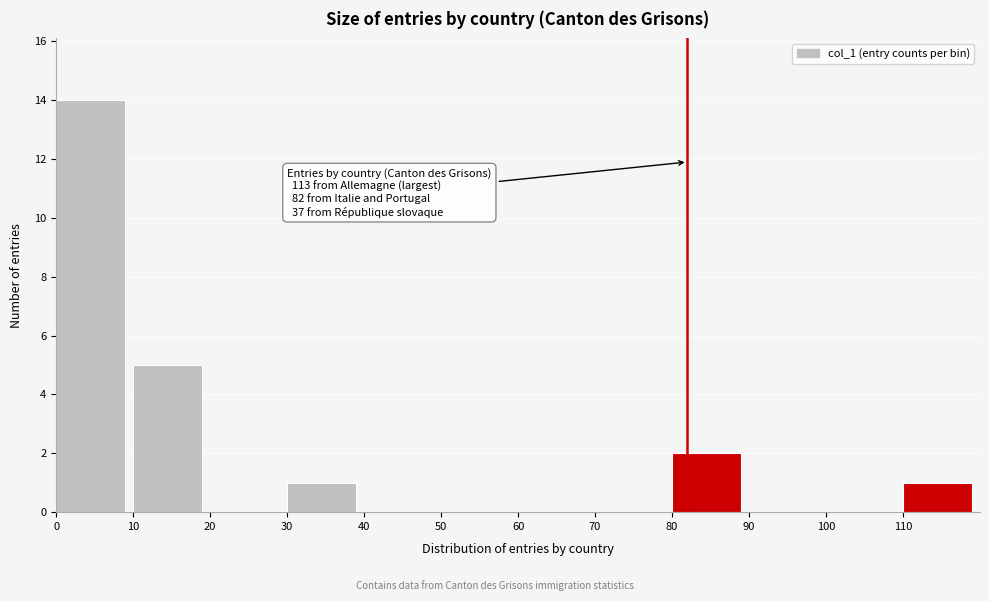

Which range on the x-axis has the tallest bar?

0 to 10